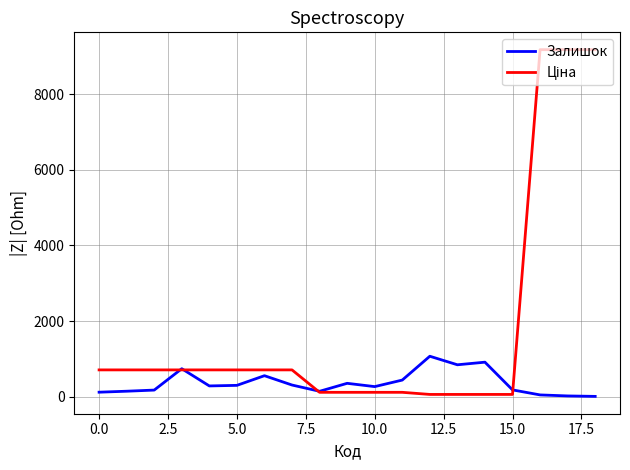

What is the greatest value displayed?

9185.9